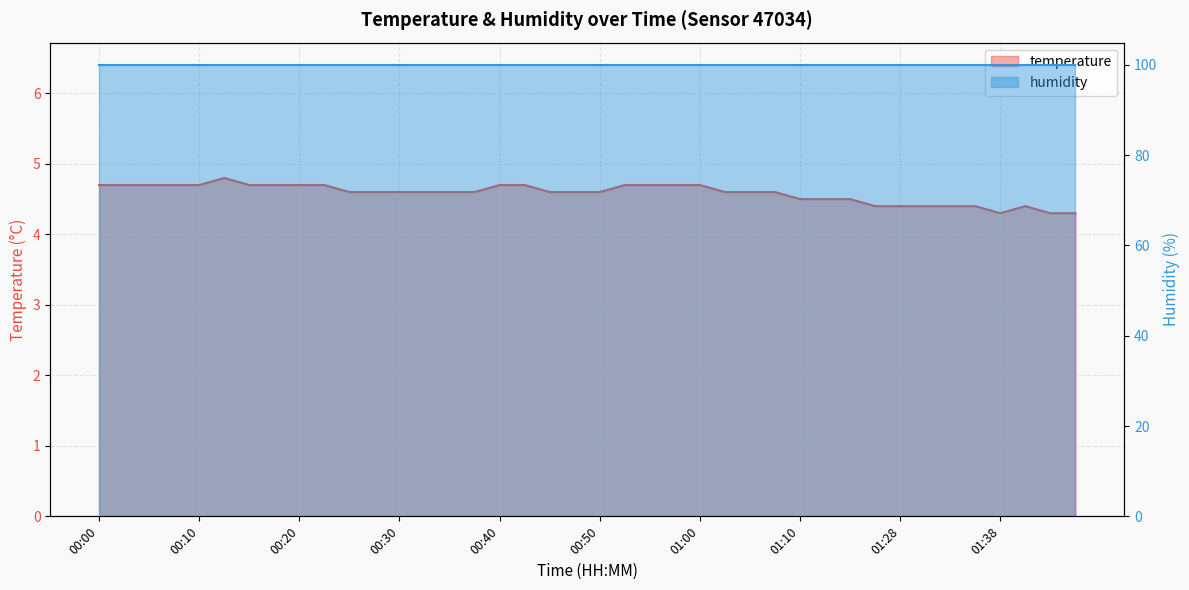

At which label is the value closest to 4?

01:38